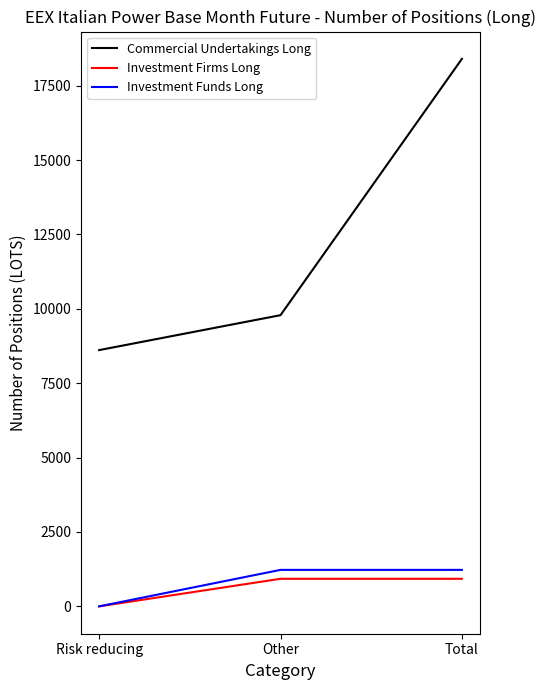

The Commercial Undertakings Long series shows 26830 at Total. True or false?

False